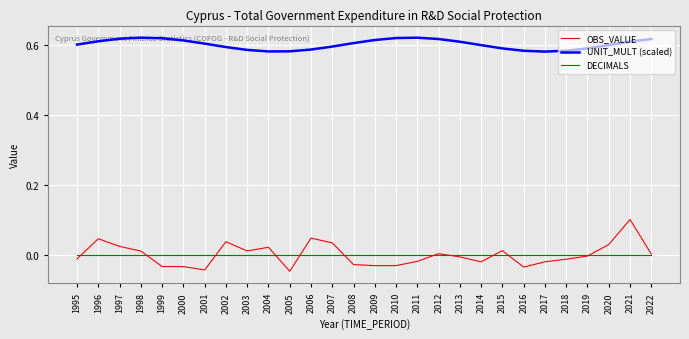

True or false: DECIMALS and UNIT_MULT (scaled) cross at least once.

False